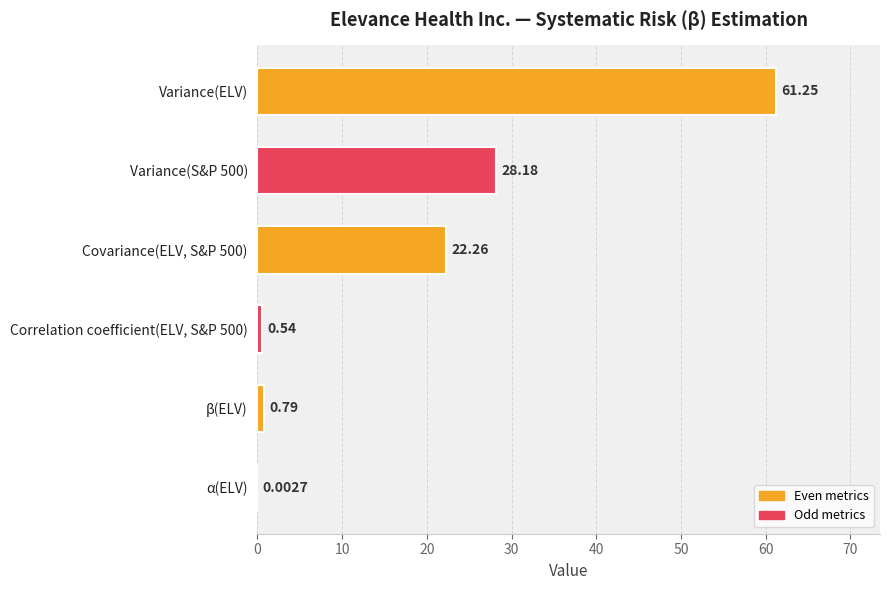

Which label corresponds to the largest value in the chart?

Variance(ELV)